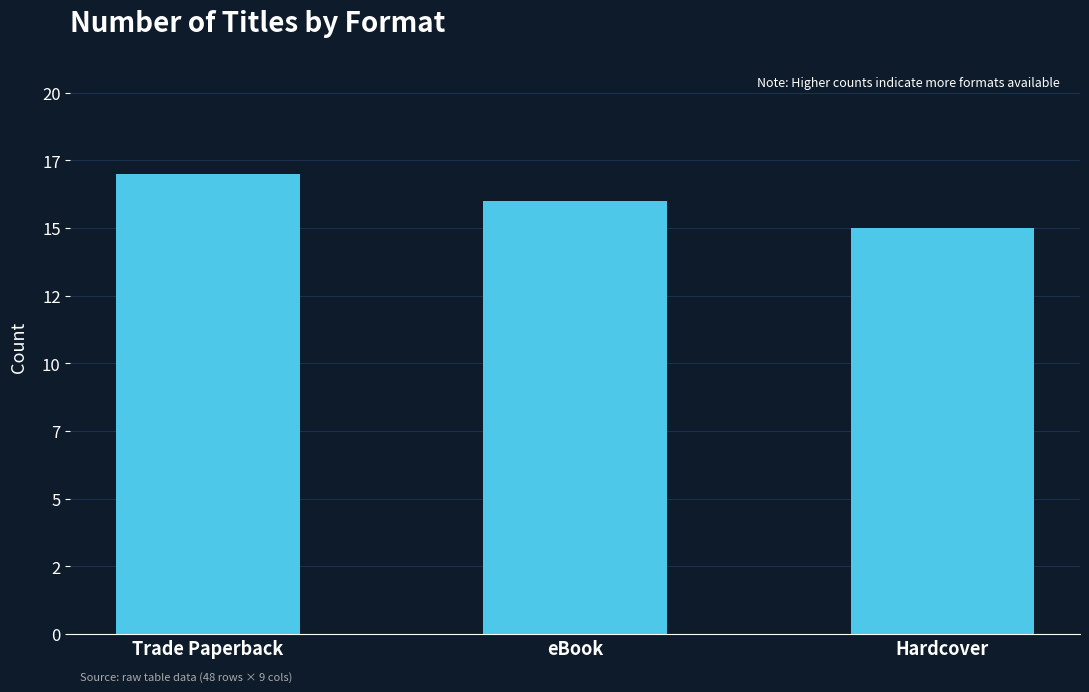

Does the chart contain any negative values?

No